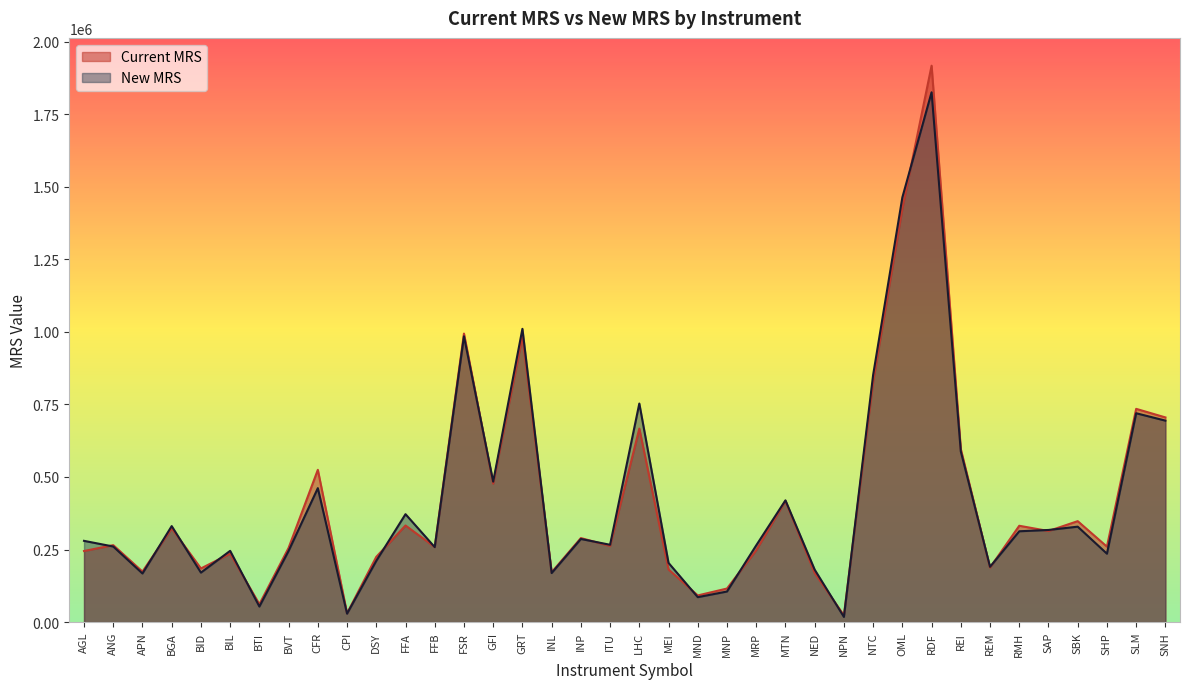

True or false: New MRS and Current MRS cross at least once.

True